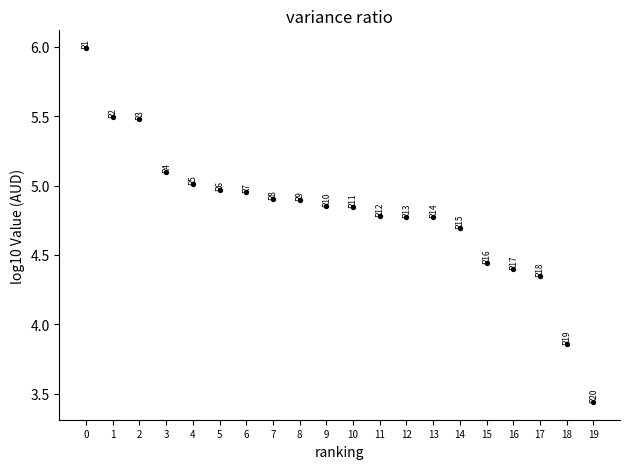

Which has a higher value, 16 or 17?

16